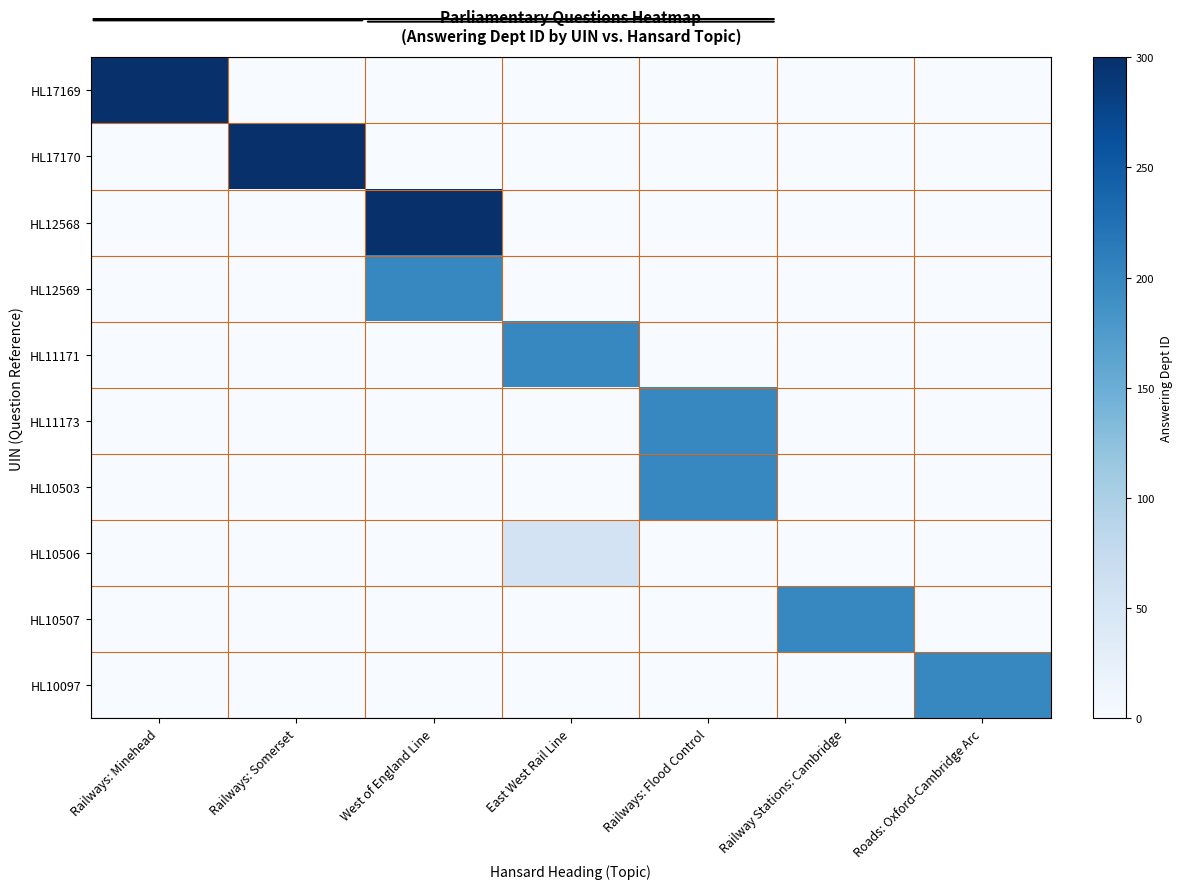

At how many categories does at least one series exceed 276?

3